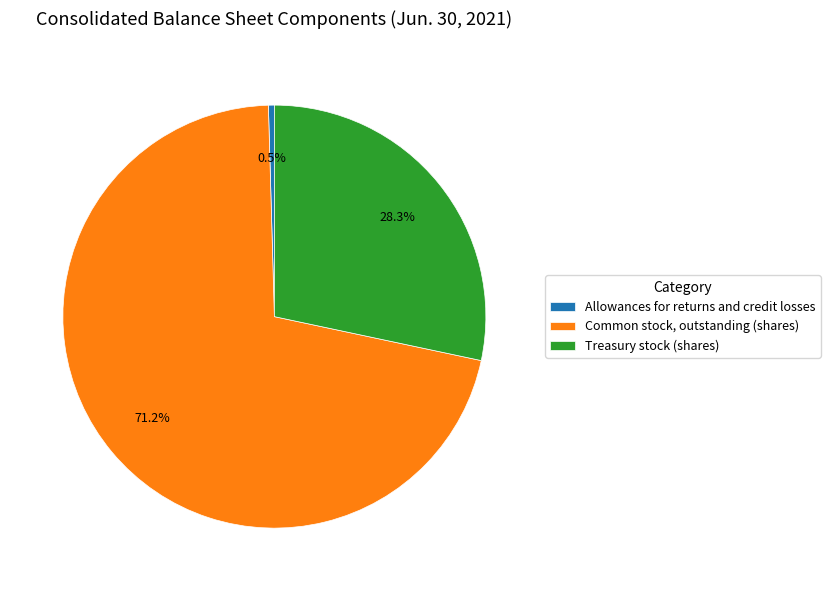

Which category has the biggest portion of the pie?

Common stock, outstanding (shares)